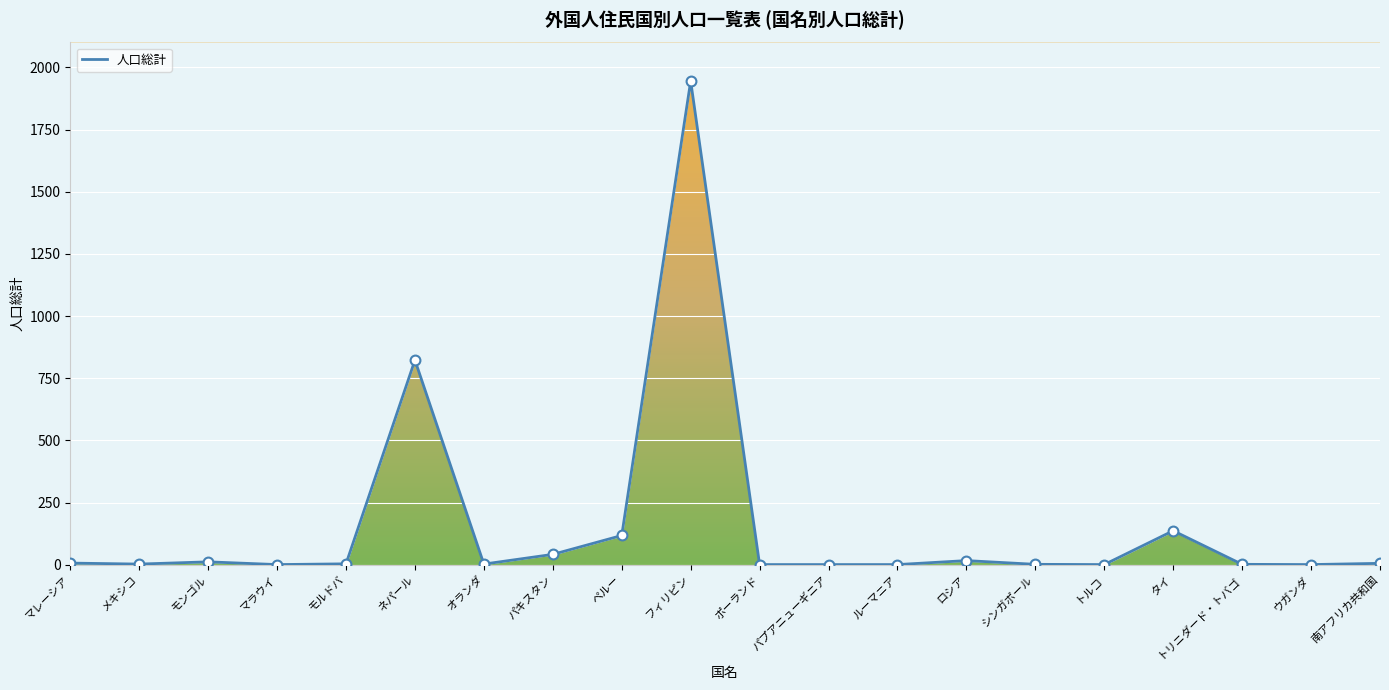

What is the ratio of the value at ポーランド to the value at モンゴル?

0.1